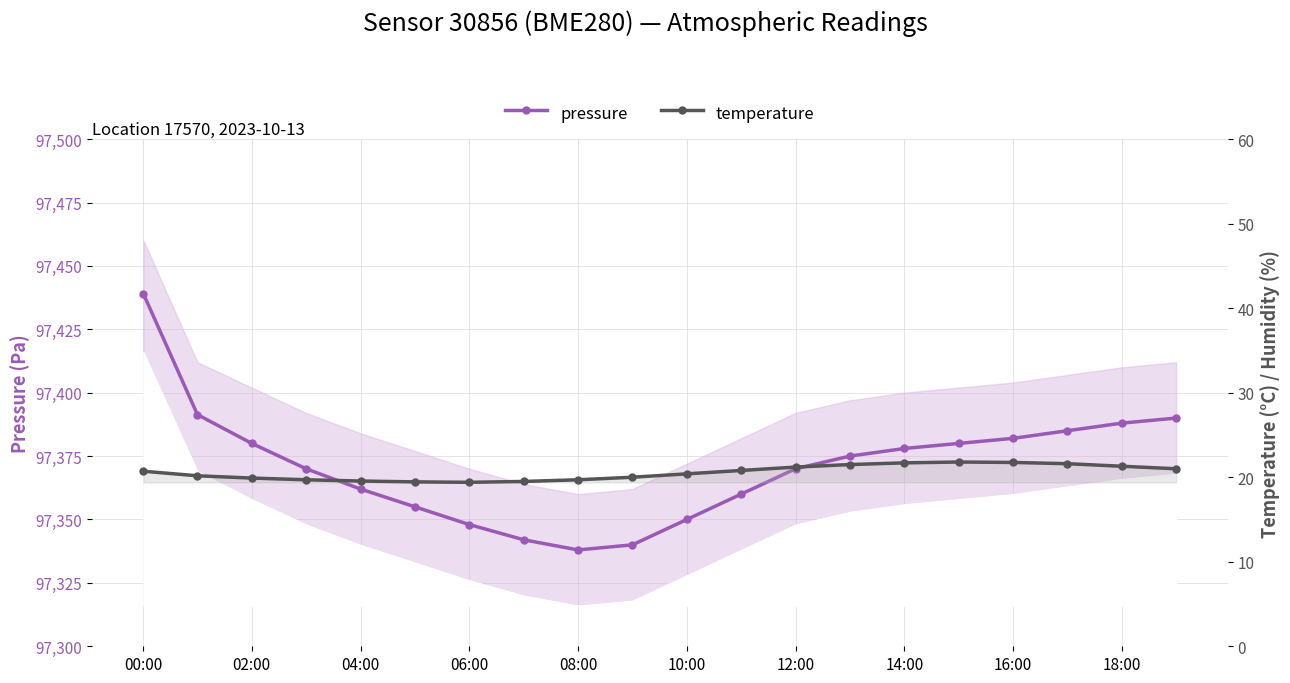

Is the value of pressure at 12:00 greater than the value of temperature at 06:00?

Yes